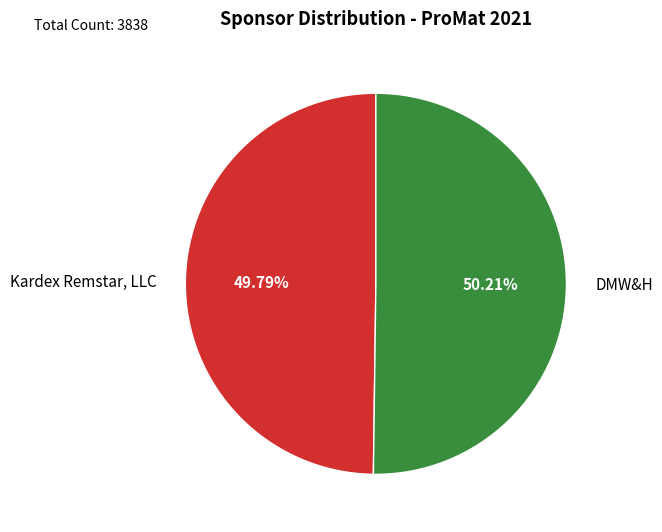

The Kardex Remstar, LLC slice represents 62% of the pie. True or false?

False